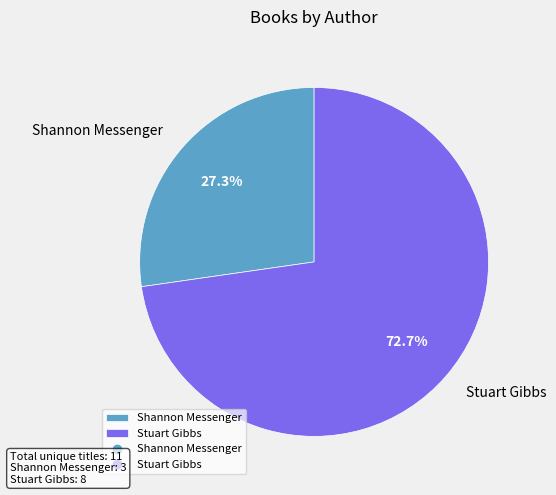

What percentage is the Stuart Gibbs slice, to the nearest percent?

73%